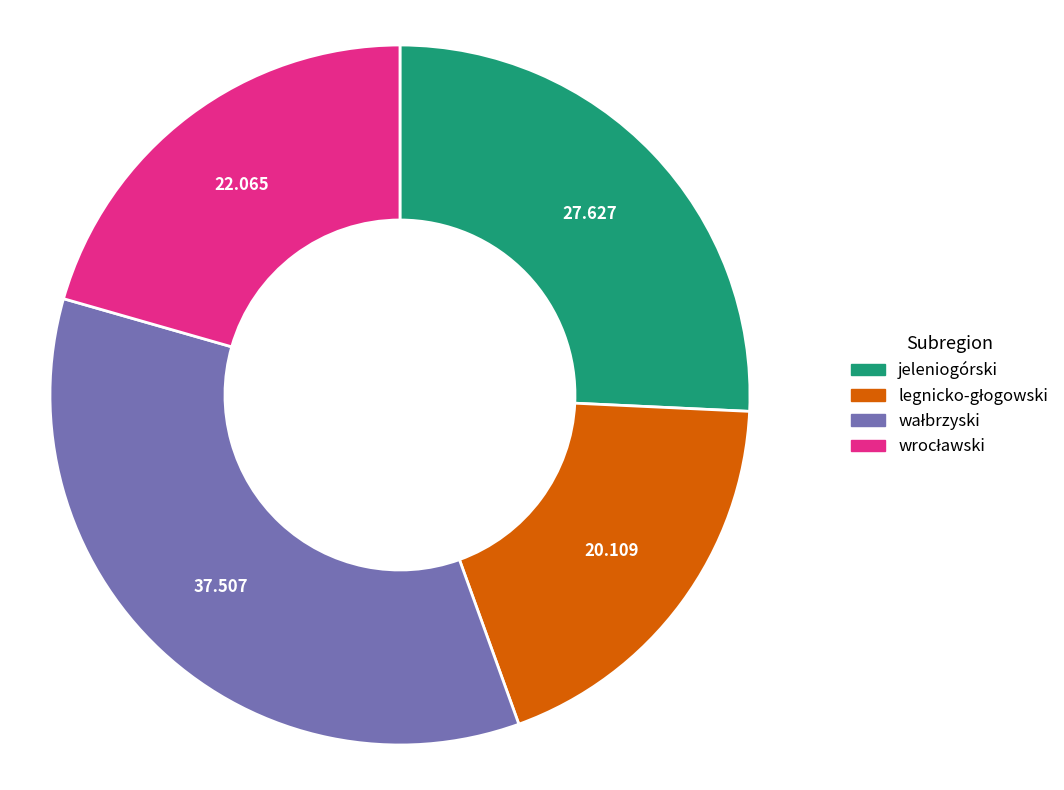

Does any single category account for the majority?

No